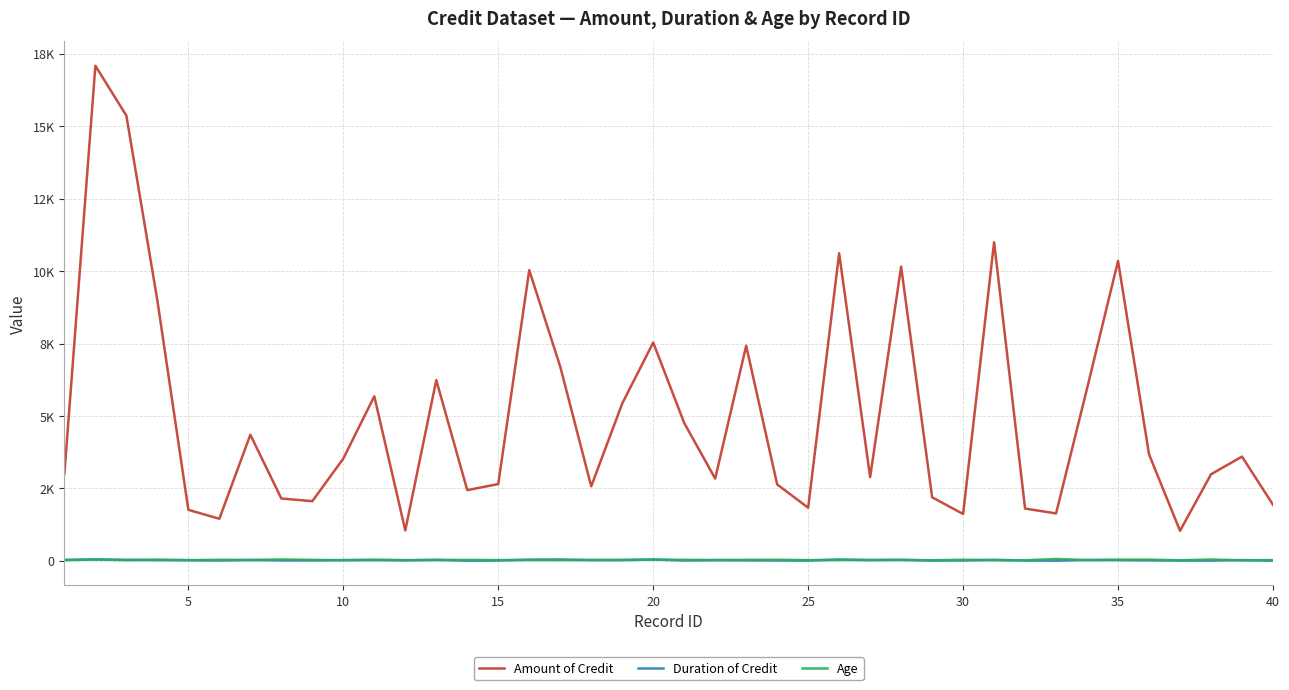

What are all the series names shown in the legend?

Amount of Credit, Duration of Credit, Age